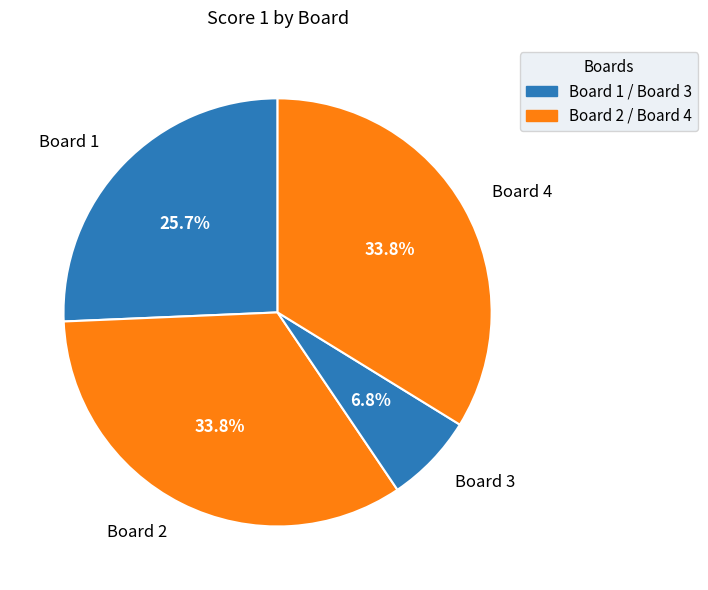

Is it true that Board 2 is 21% of the pie?

False